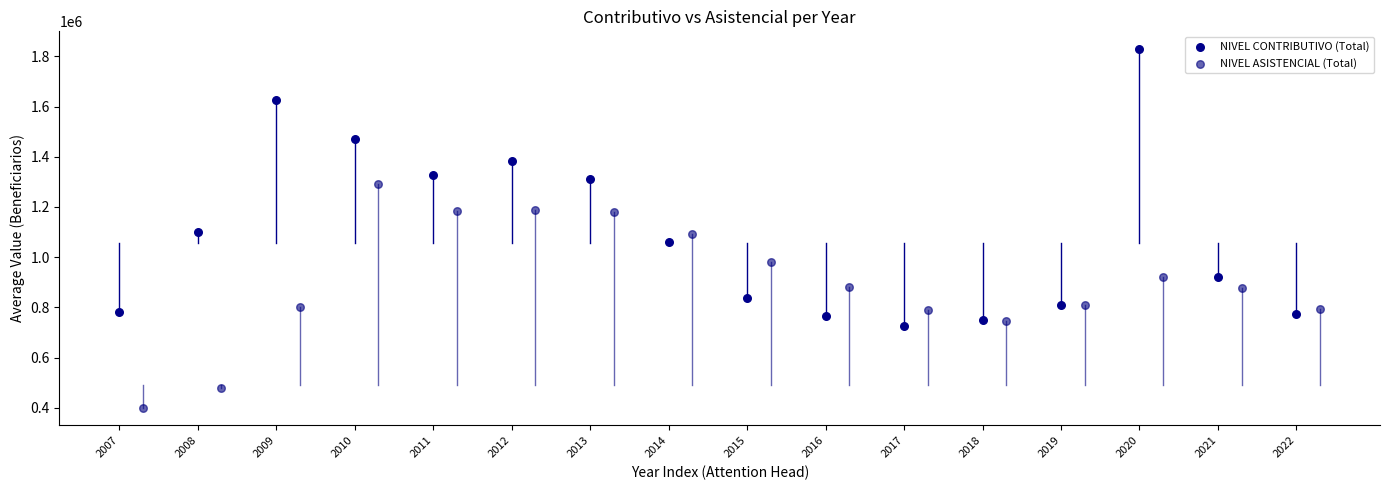

Which series contains the highest Y value?

NIVEL CONTRIBUTIVO (Total)